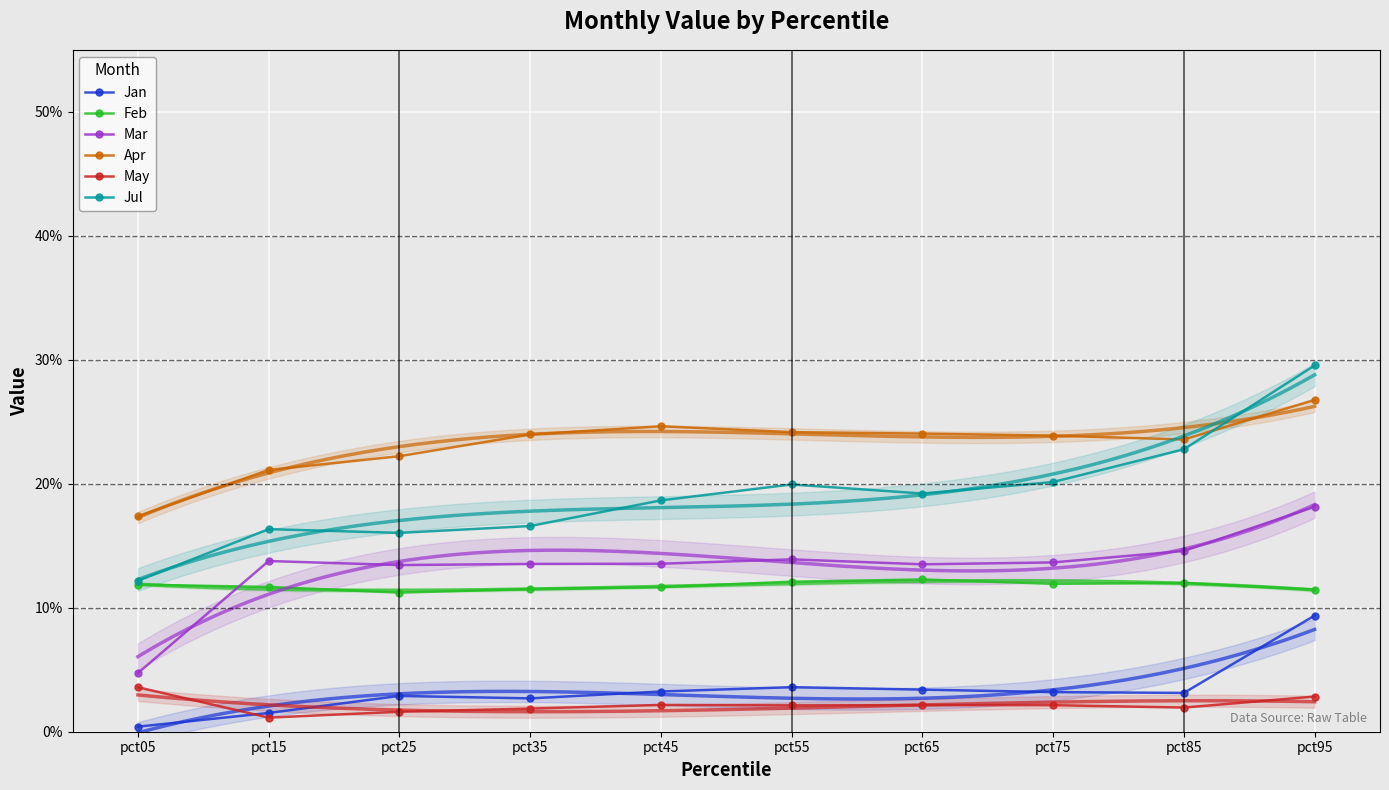

Read the Jan value at pct95.

0.1